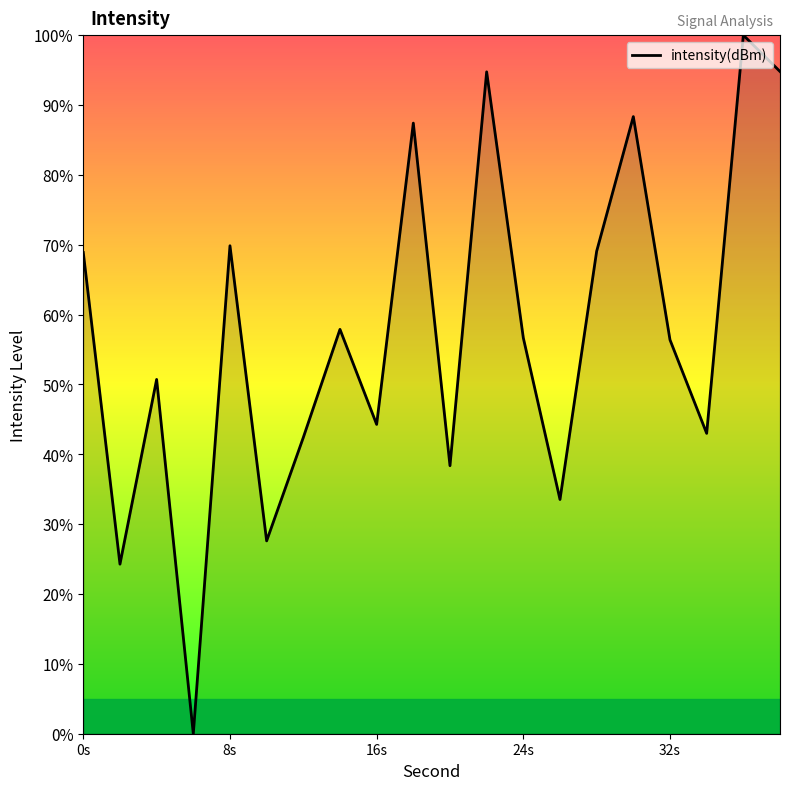

Count the number of data series in this chart.

1